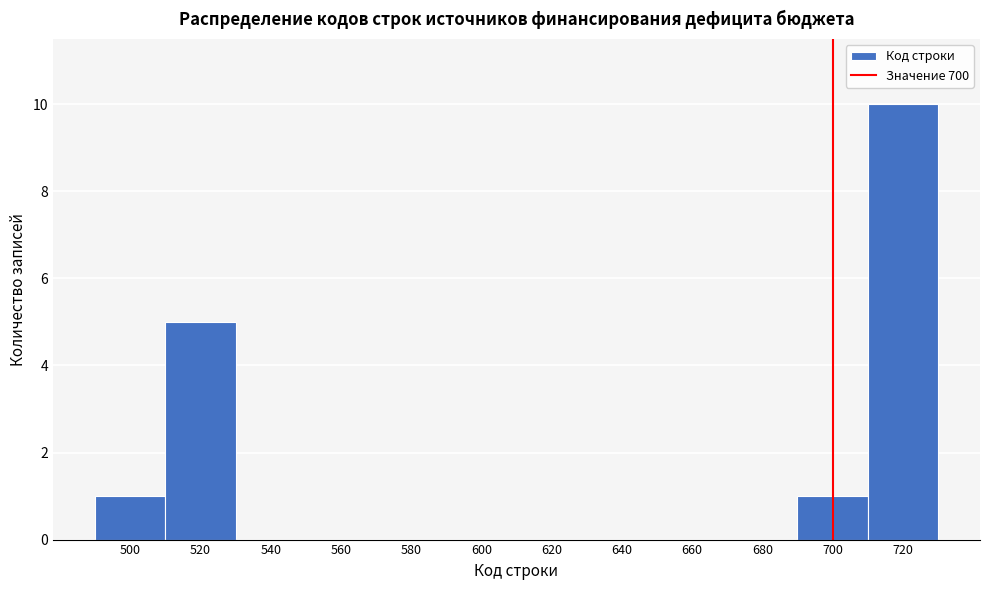

Reading left to right, list every bar in this chart as the range it spans on the x-axis followed by its height. The values are not printed on the chart, so give them approximately, as read against the axis.

490 to 510: 1
510 to 530: 5
530 to 550: 0
550 to 570: 0
570 to 590: 0
590 to 610: 0
610 to 630: 0
630 to 650: 0
650 to 670: 0
670 to 690: 0
690 to 710: 1
710 to 730: 10